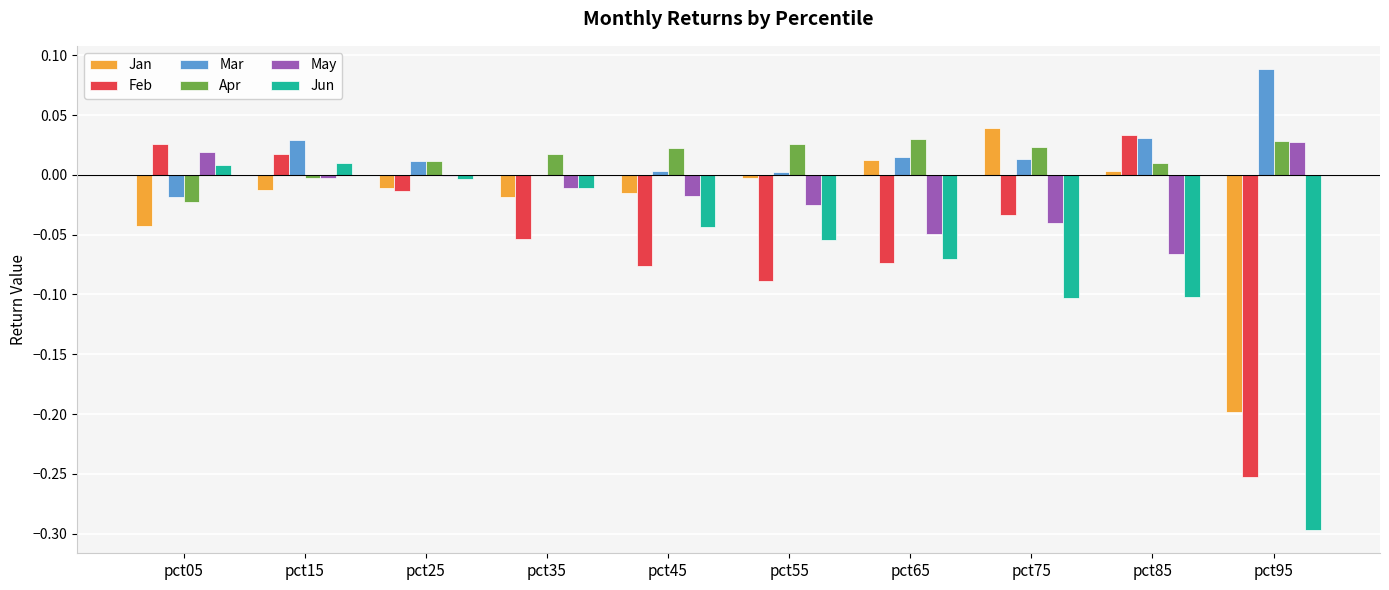

Which series changed the most between pct35 and pct75?

Jun